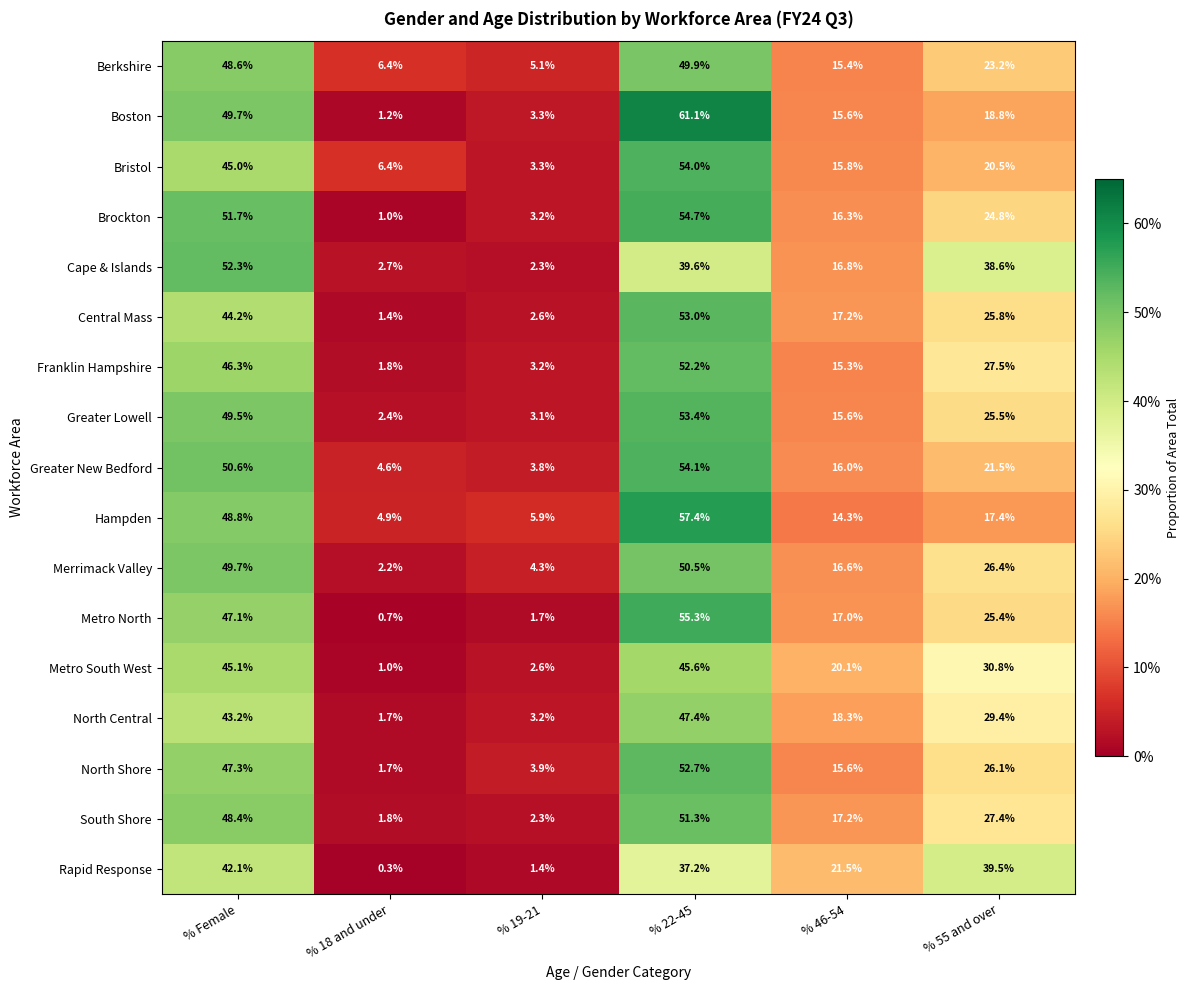

What is the greatest value displayed?

61.1